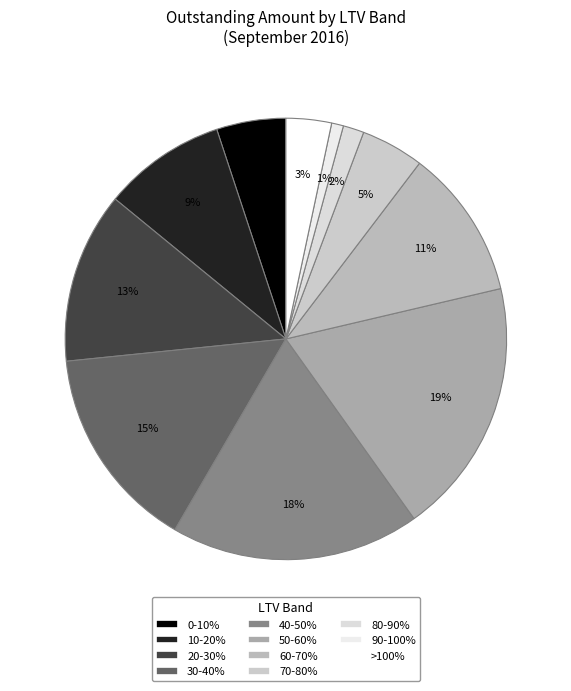

Is there any slice that represents more than half of the pie?

No